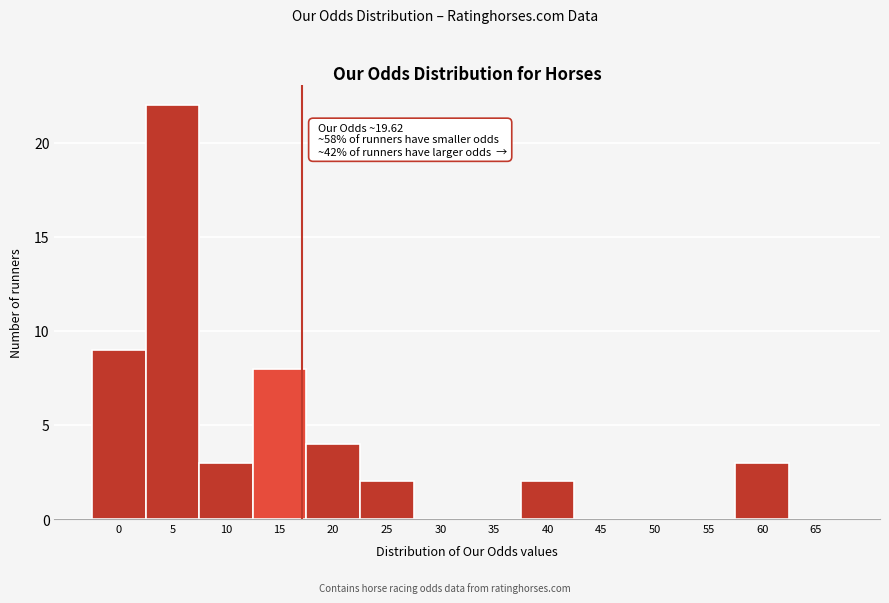

Reading right to left, extract all data points from this chart.

65=0	60=3	55=0	50=0	45=0	40=2	35=0	30=0	25=2	20=4	15=8	10=3	5=22	0=9